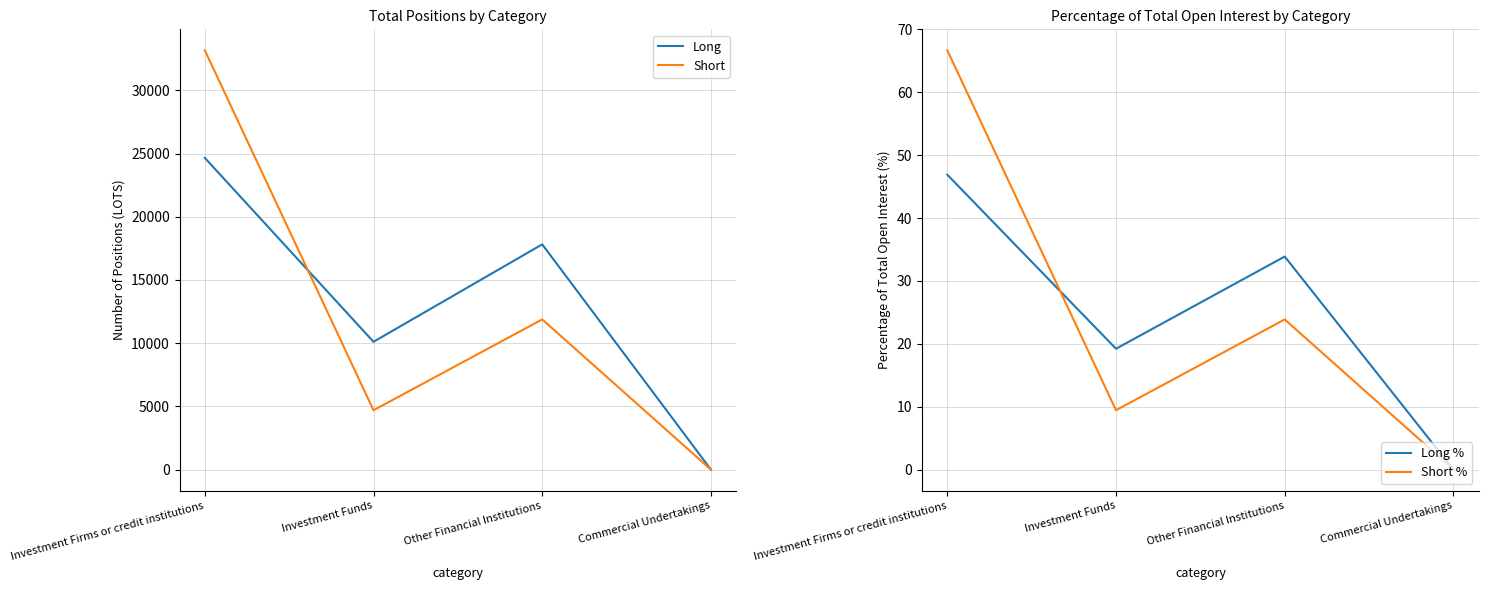

Is the value of Short % at Investment Funds greater than the value of Long % at Investment Firms or credit institutions?

No